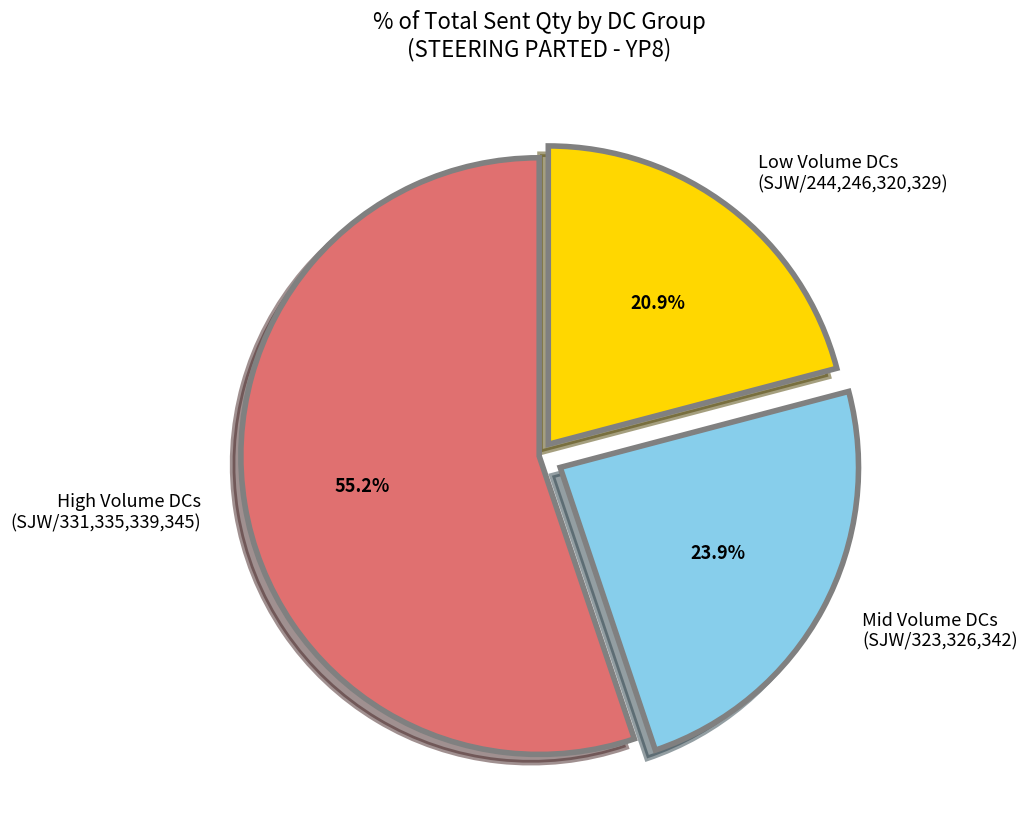

Rank the categories by value from highest to lowest.

High Volume DCs (SJW/331,335,339,345), Mid Volume DCs (SJW/323,326,342), Low Volume DCs (SJW/244,246,320,329)